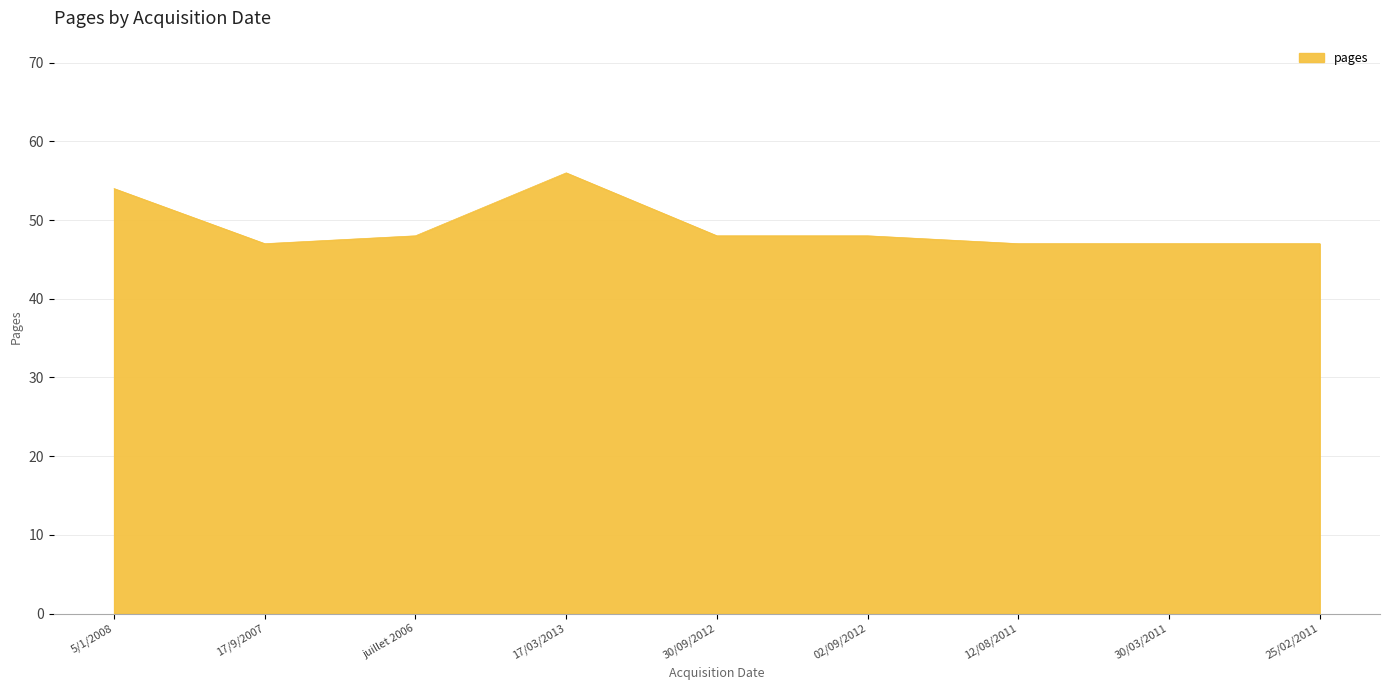

Reading left to right, extract all data points from this chart.

54	47	48	56	48	48	47	47	47